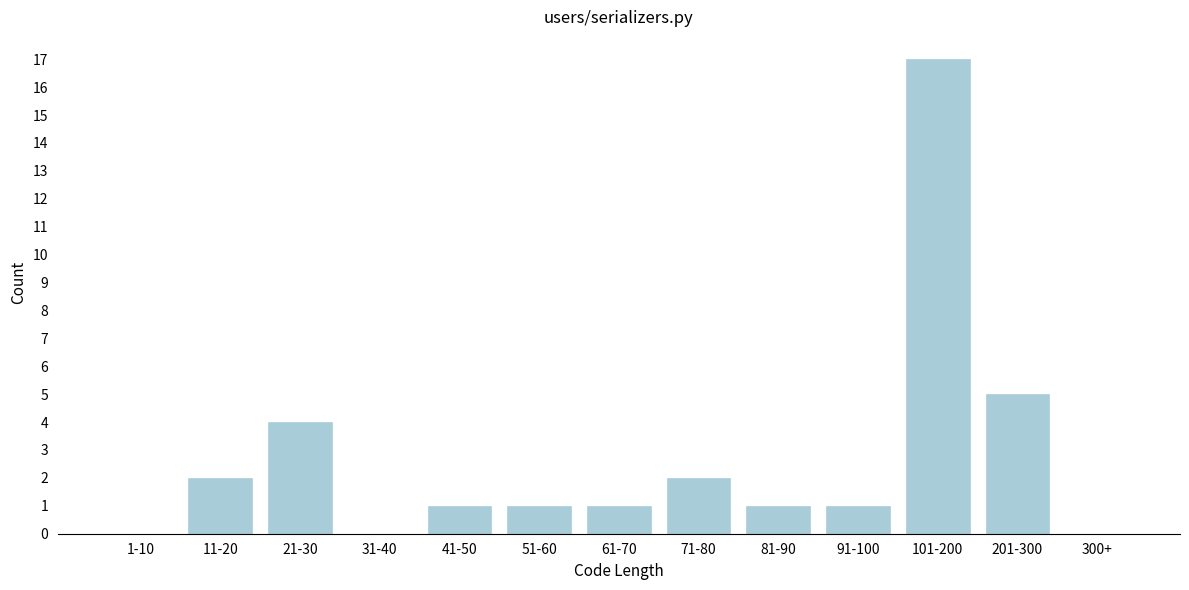

Reading left to right, what are all the values shown in this chart?

1-10=0	11-20=2	21-30=4	31-40=0	41-50=1	51-60=1	61-70=1	71-80=2	81-90=1	91-100=1	101-200=17	201-300=5	300+=0